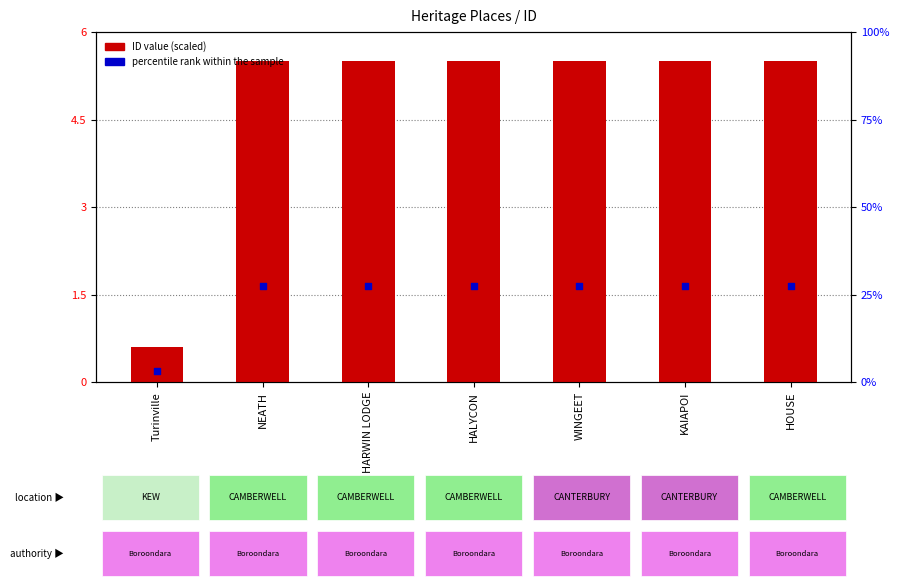

What are all the series names shown in the legend?

ID value (scaled), percentile rank within the sample